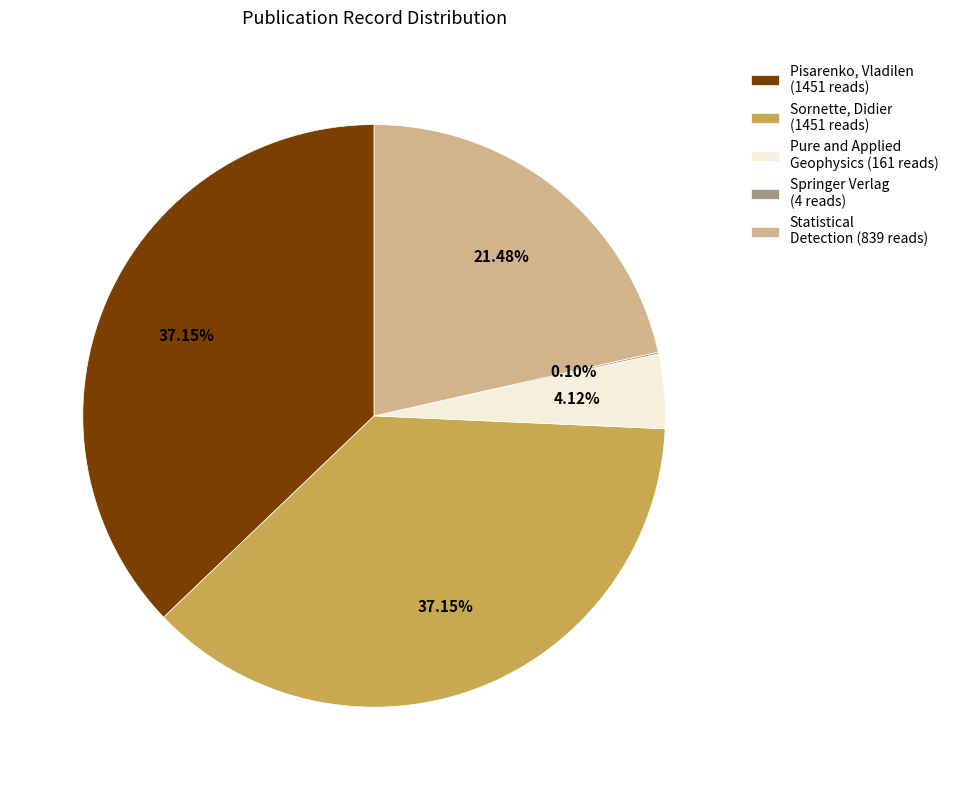

To the nearest percent, what is the average slice percentage?

20%